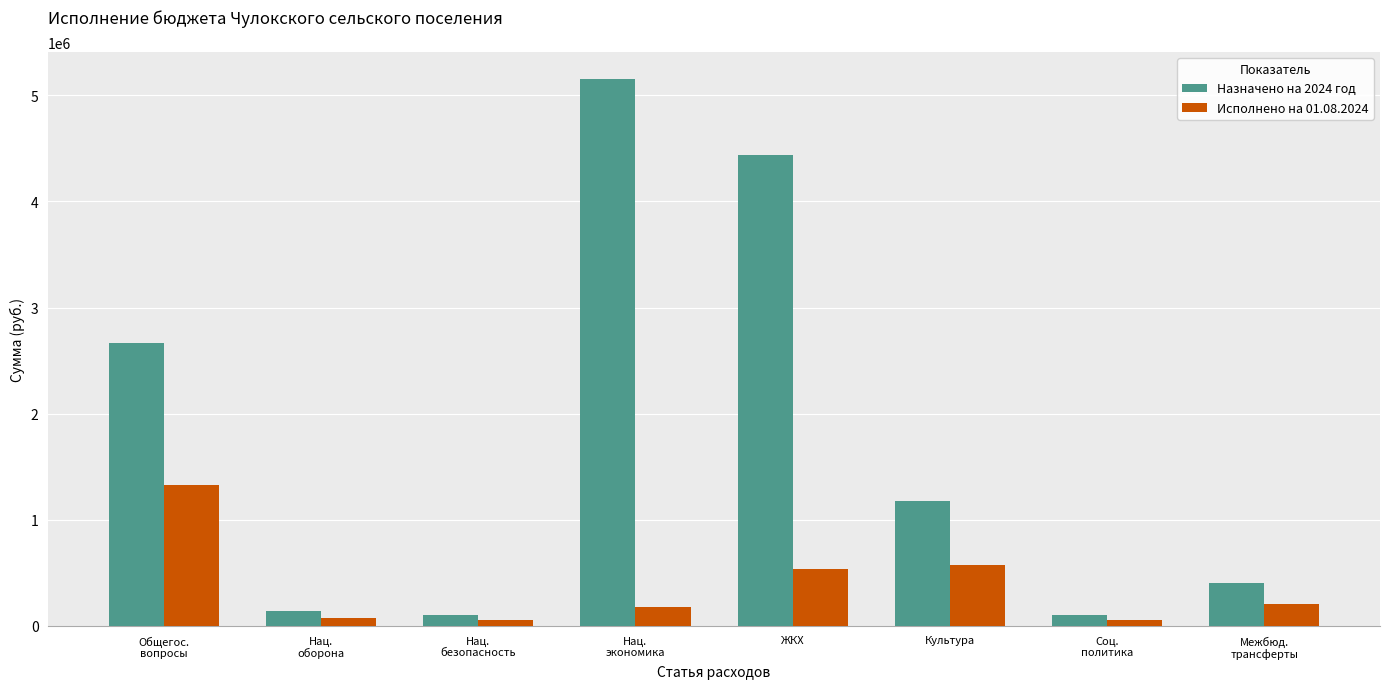

Rank the series by their maximum value, from highest to lowest.

Назначено на 2024 год, Исполнено на 01.08.2024